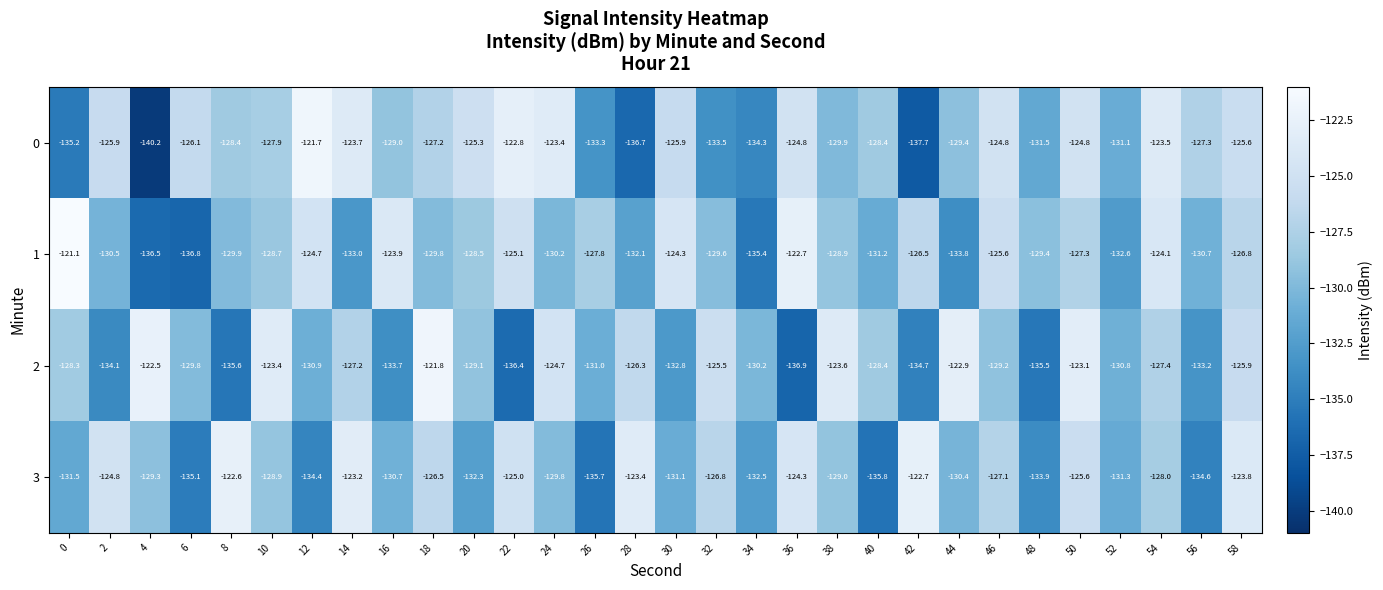

What is the highest value of the 3 series?

-122.6